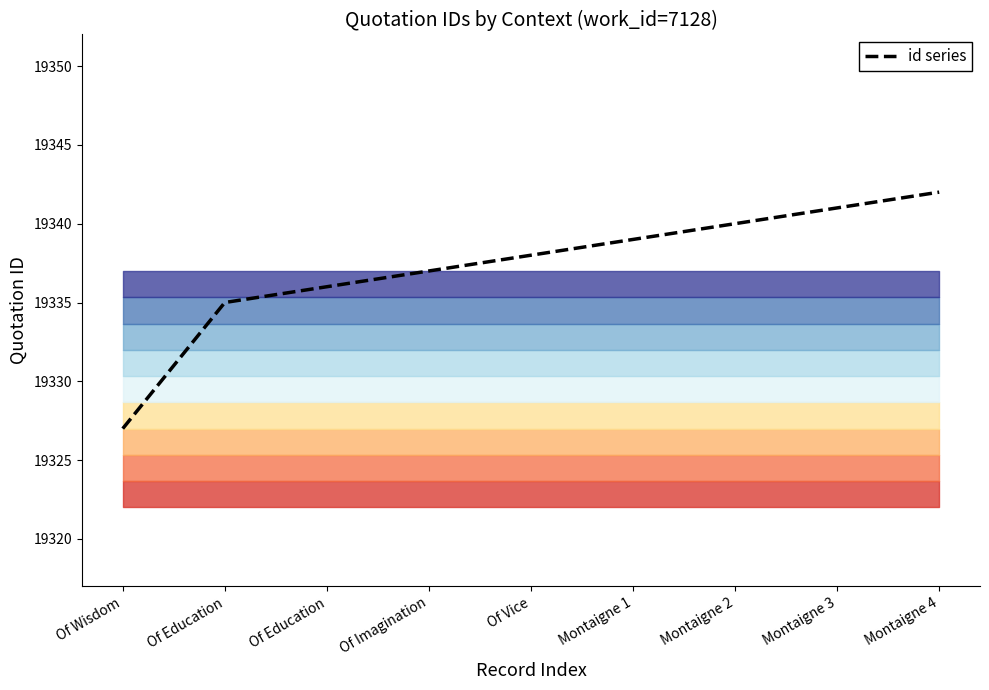

True or false: the data shows 19327 at Of Wisdom.

True